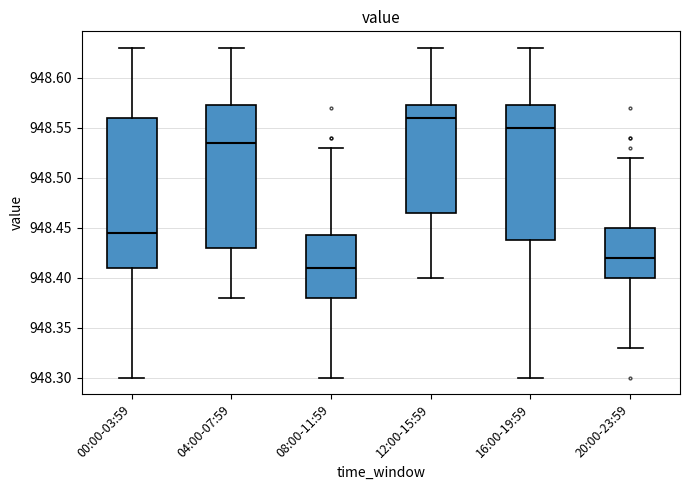

Which box's median line is the lowest?

08:00-11:59